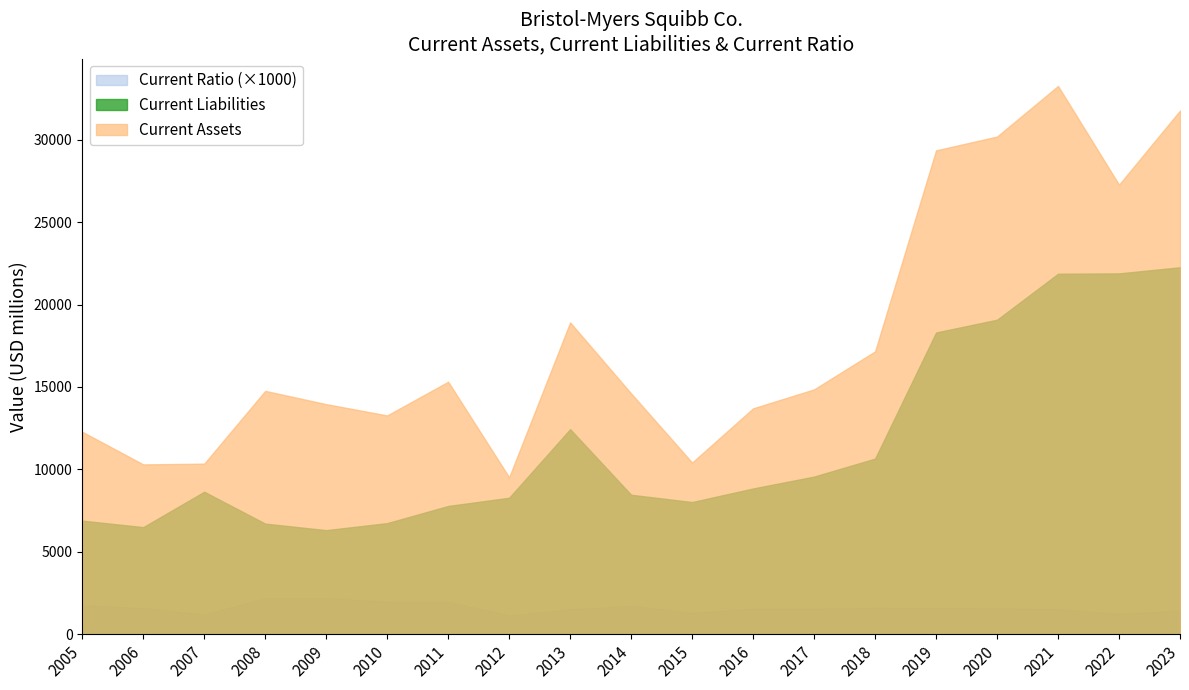

Does the chart display data point markers on the line(s)?

No